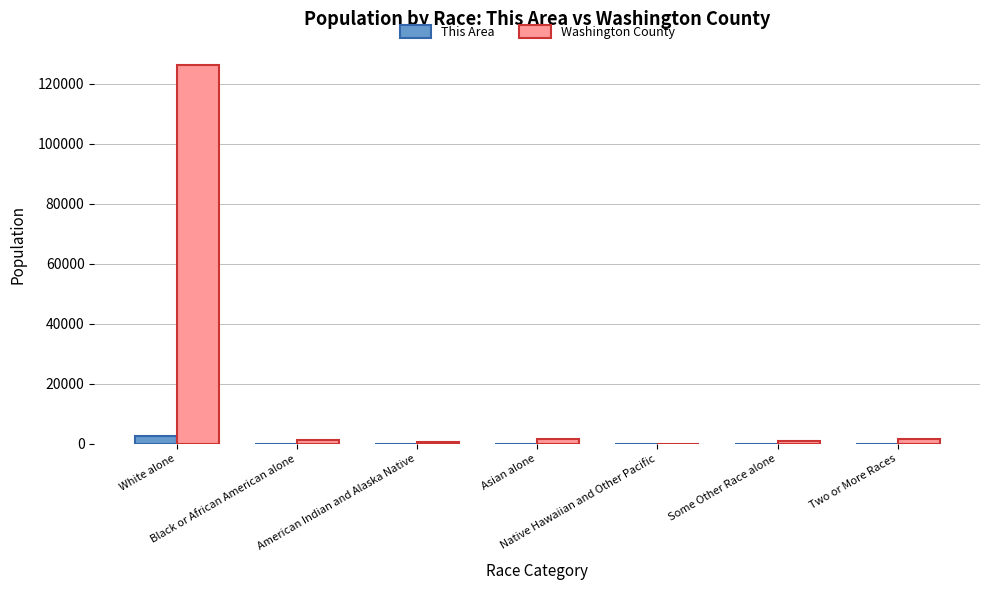

Which series has the widest spread of values?

Washington County